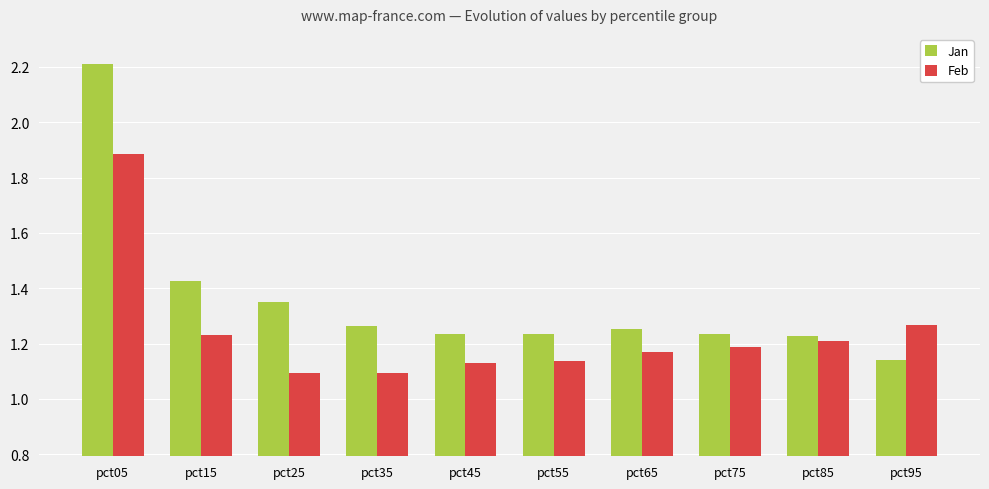

Rank the series by their average value, from highest to lowest.

Jan, Feb